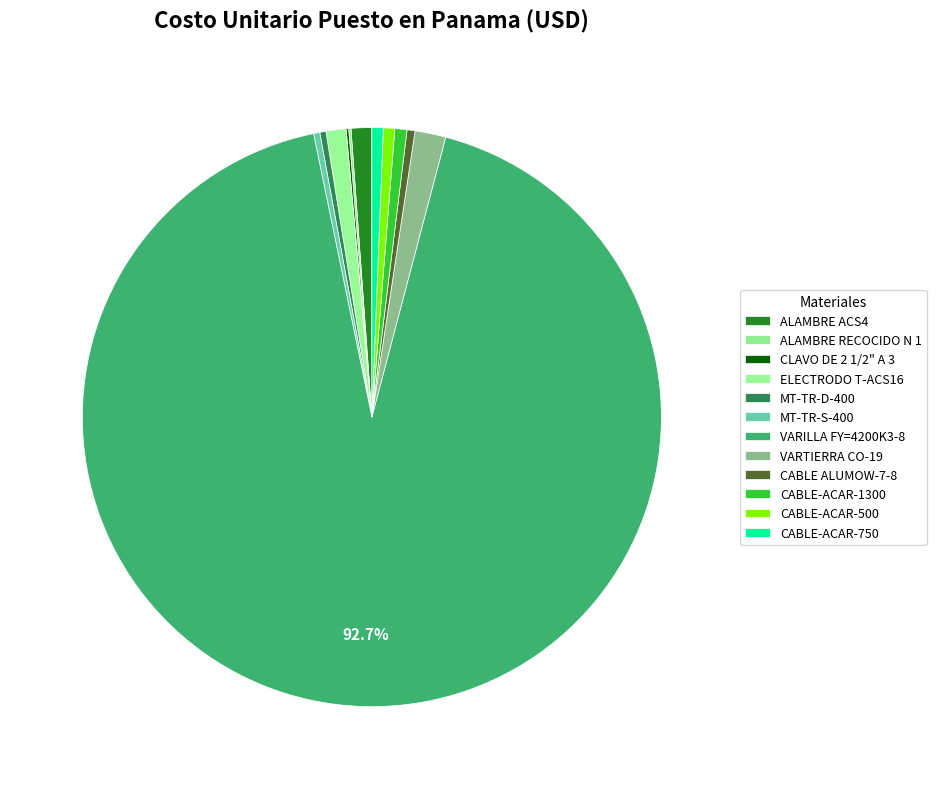

Which slice is the smallest?

ALAMBRE RECOCIDO N 1